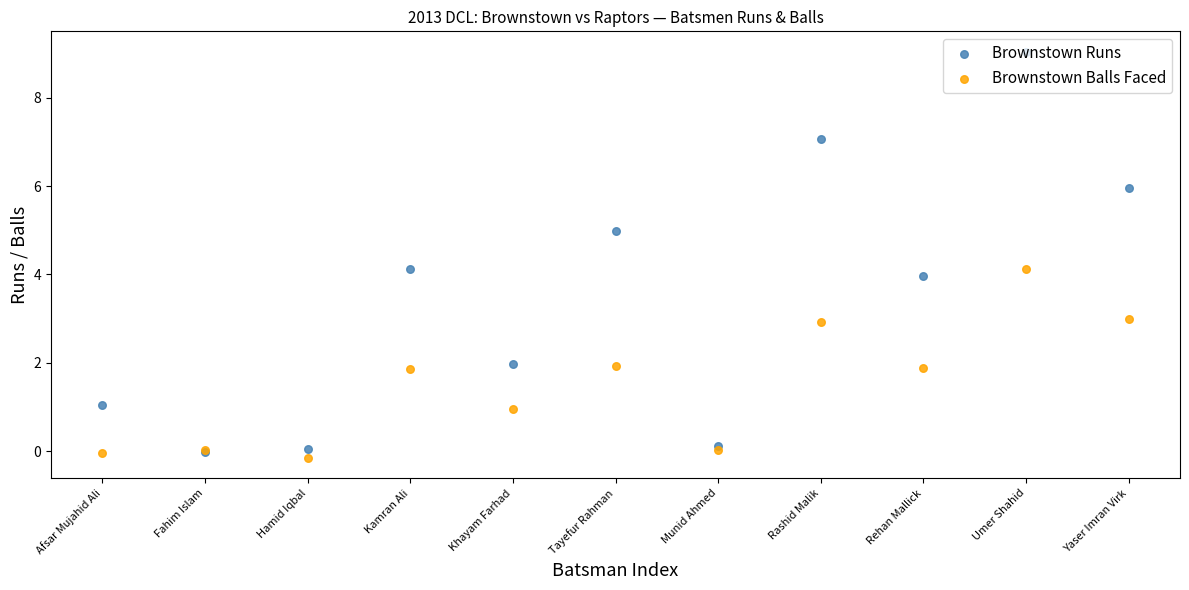

What is the total value across all series at Kamran Ali?

6.0